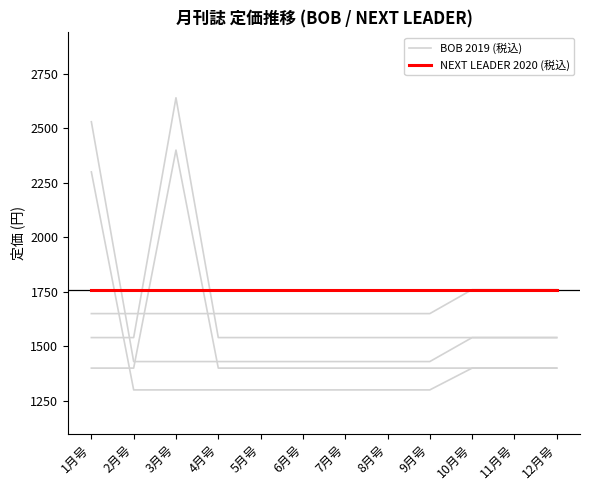

Is this an area chart (filled region under the line)?

No